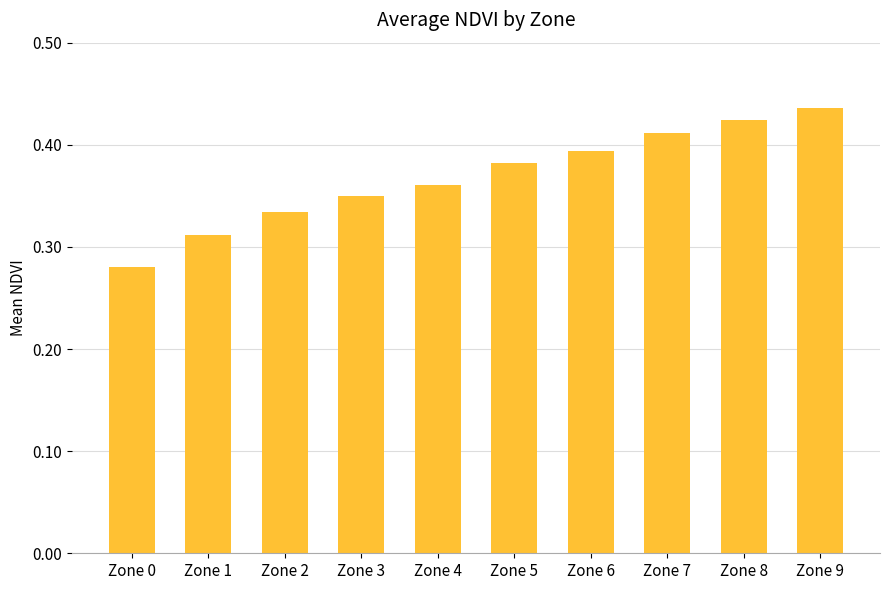

Rank the categories by value from lowest to highest.

Zone 0, Zone 1, Zone 2, Zone 3, Zone 4, Zone 5, Zone 6, Zone 7, Zone 8, Zone 9